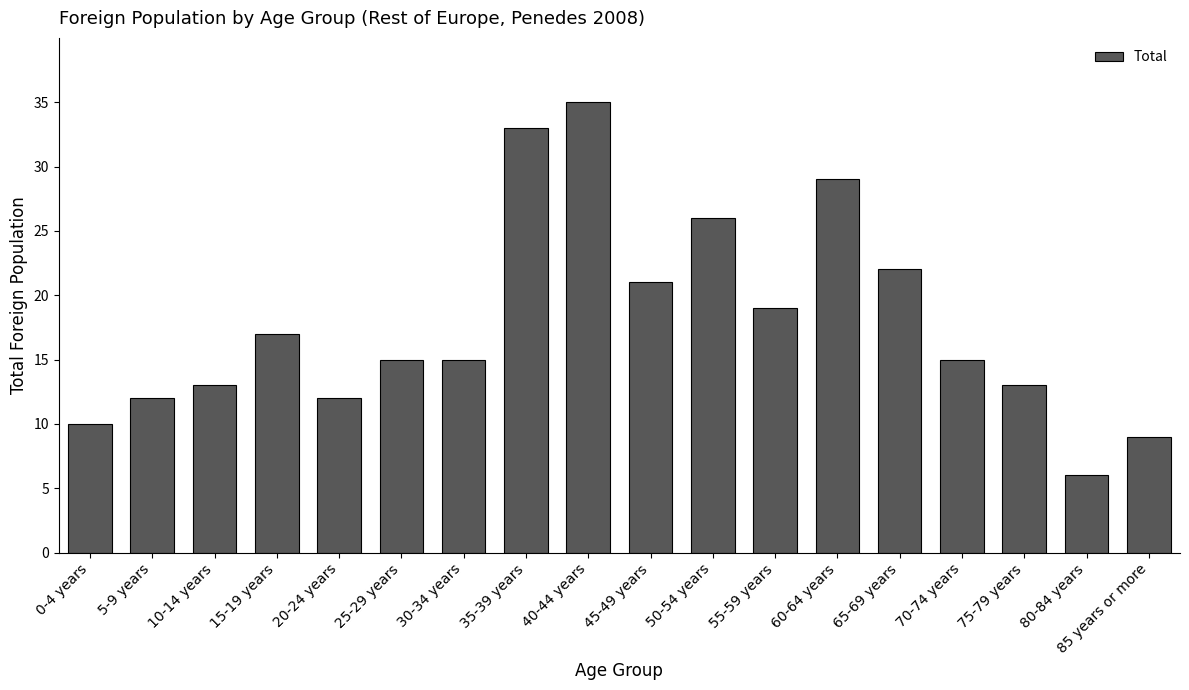

What is the value of the 13th bar from the left?

29